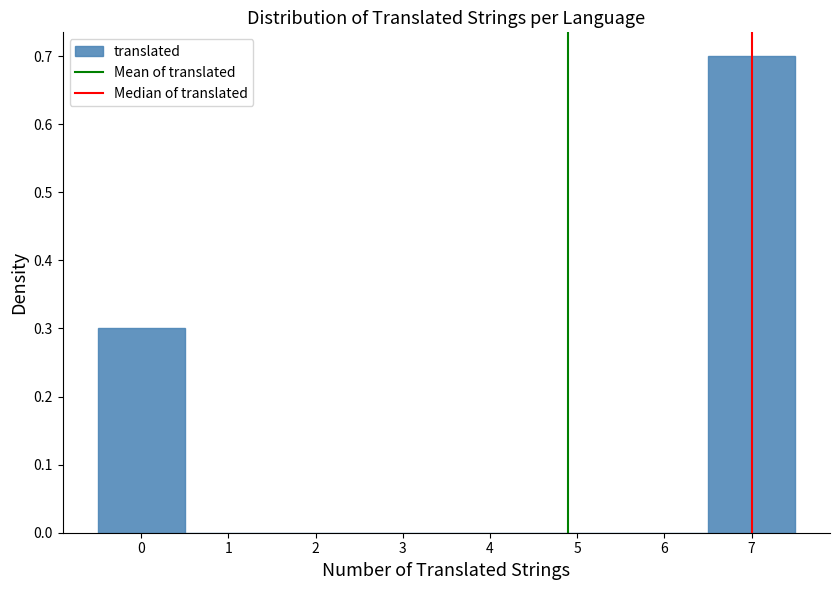

Reading left to right, list every bar in this chart as the range it spans on the x-axis followed by its height. The values are not printed on the chart, so give them approximately, as read against the axis.

-0.5 to 0.5: 0.3
0.5 to 1.5: 0
1.5 to 2.5: 0
2.5 to 3.5: 0
3.5 to 4.5: 0
4.5 to 5.5: 0
5.5 to 6.5: 0
6.5 to 7.5: 0.7